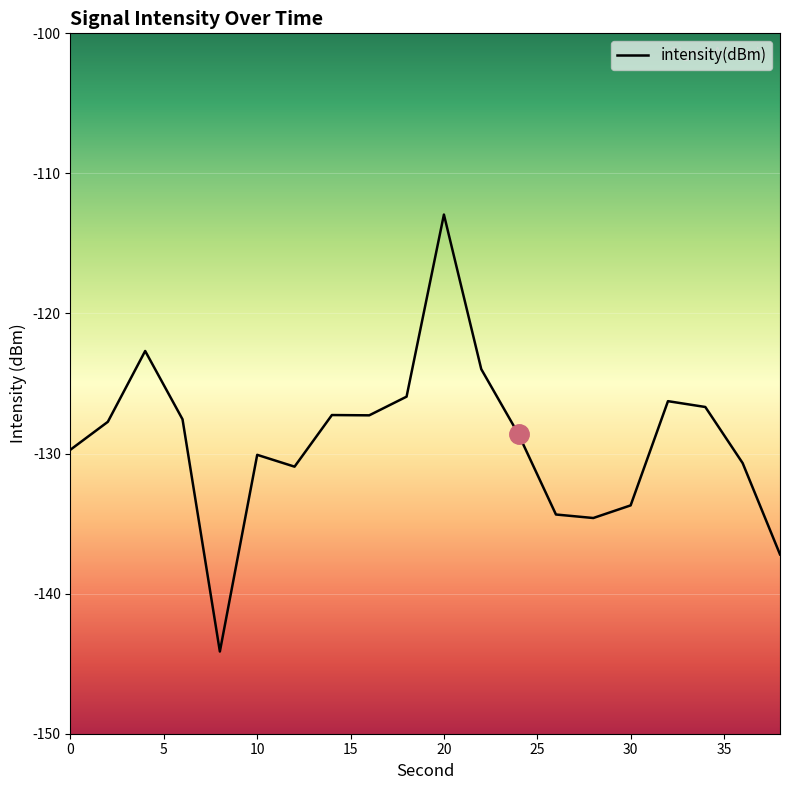

What is the smallest value displayed?

-144.1